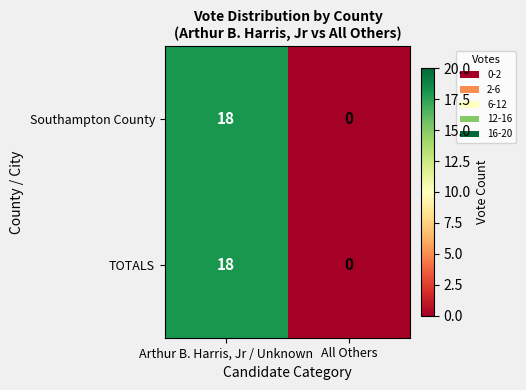

What is the total value across all series at Arthur B. Harris, Jr / Unknown?

36